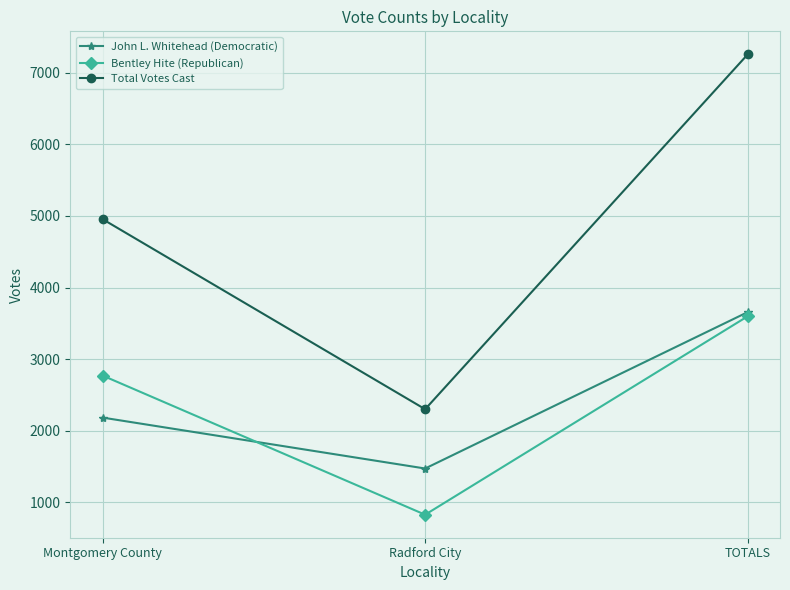

Which series changed the most between Radford City and TOTALS?

Total Votes Cast